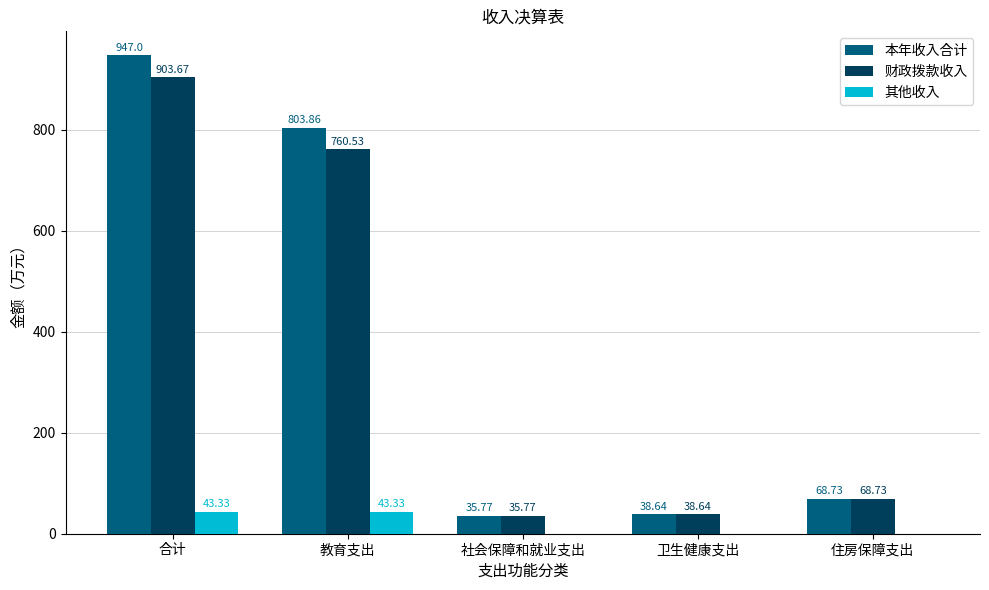

What is the sum of all 财政拨款收入 values?

1807.3